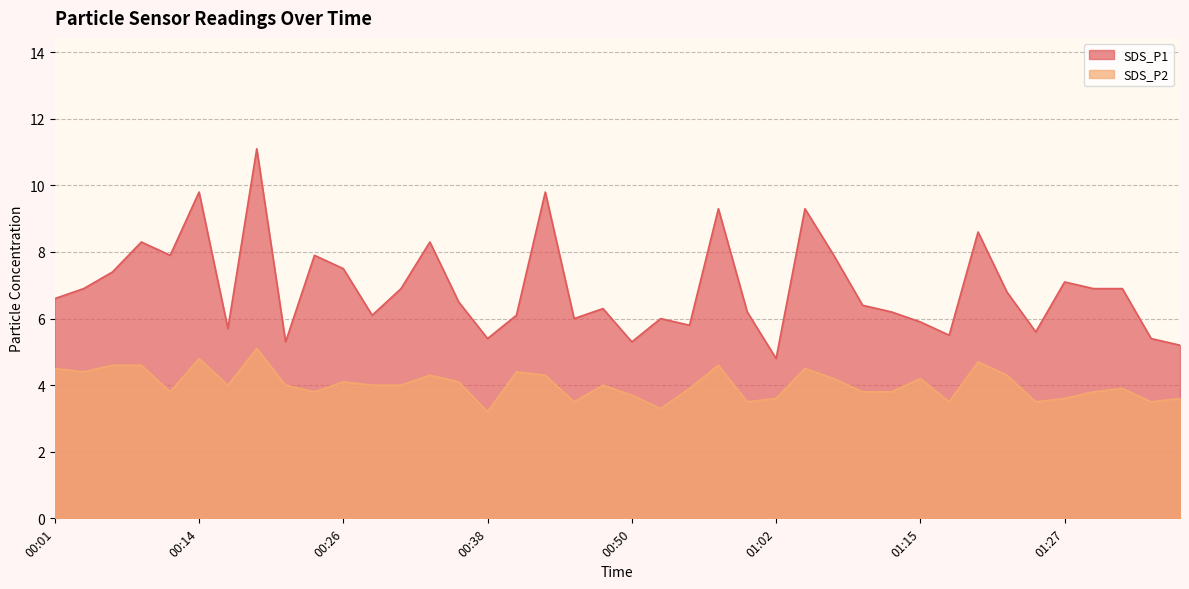

Count the number of data series in this chart.

2